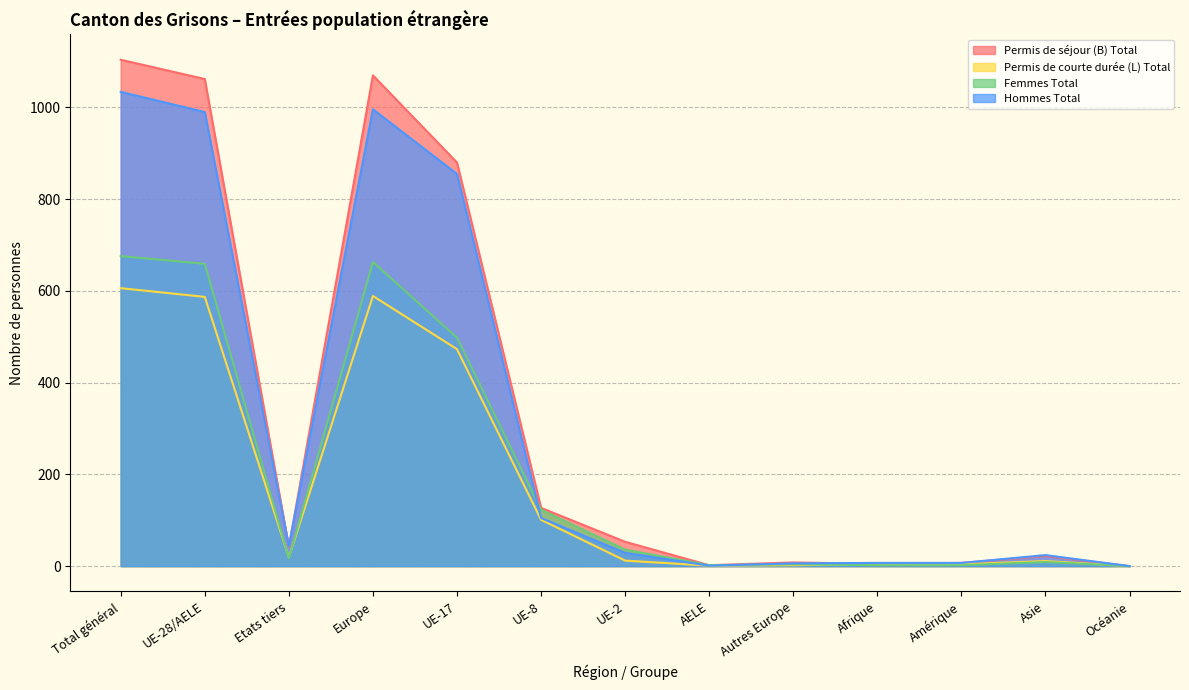

Reading right to left, what are all the values shown in this chart?

Permis de séjour (B) Total: Océanie=0	Asie=22	Amérique=7	Afrique=5	Autres Europe=8	AELE=2	UE-2=53	UE-8=127	UE-17=880	Europe=1070	Etats tiers=42	UE-28/AELE=1062	Total général=1104
Permis de courte durée (L) Total: Océanie=0	Asie=11	Amérique=4	Afrique=4	Autres Europe=2	AELE=1	UE-2=12	UE-8=101	UE-17=473	Europe=589	Etats tiers=19	UE-28/AELE=587	Total général=606
Femmes Total: Océanie=0	Asie=9	Amérique=2	Afrique=2	Autres Europe=4	AELE=2	UE-2=36	UE-8=123	UE-17=498	Europe=663	Etats tiers=17	UE-28/AELE=659	Total général=676
Hommes Total: Océanie=0	Asie=24	Amérique=7	Afrique=7	Autres Europe=6	AELE=1	UE-2=29	UE-8=105	UE-17=855	Europe=996	Etats tiers=44	UE-28/AELE=990	Total général=1034